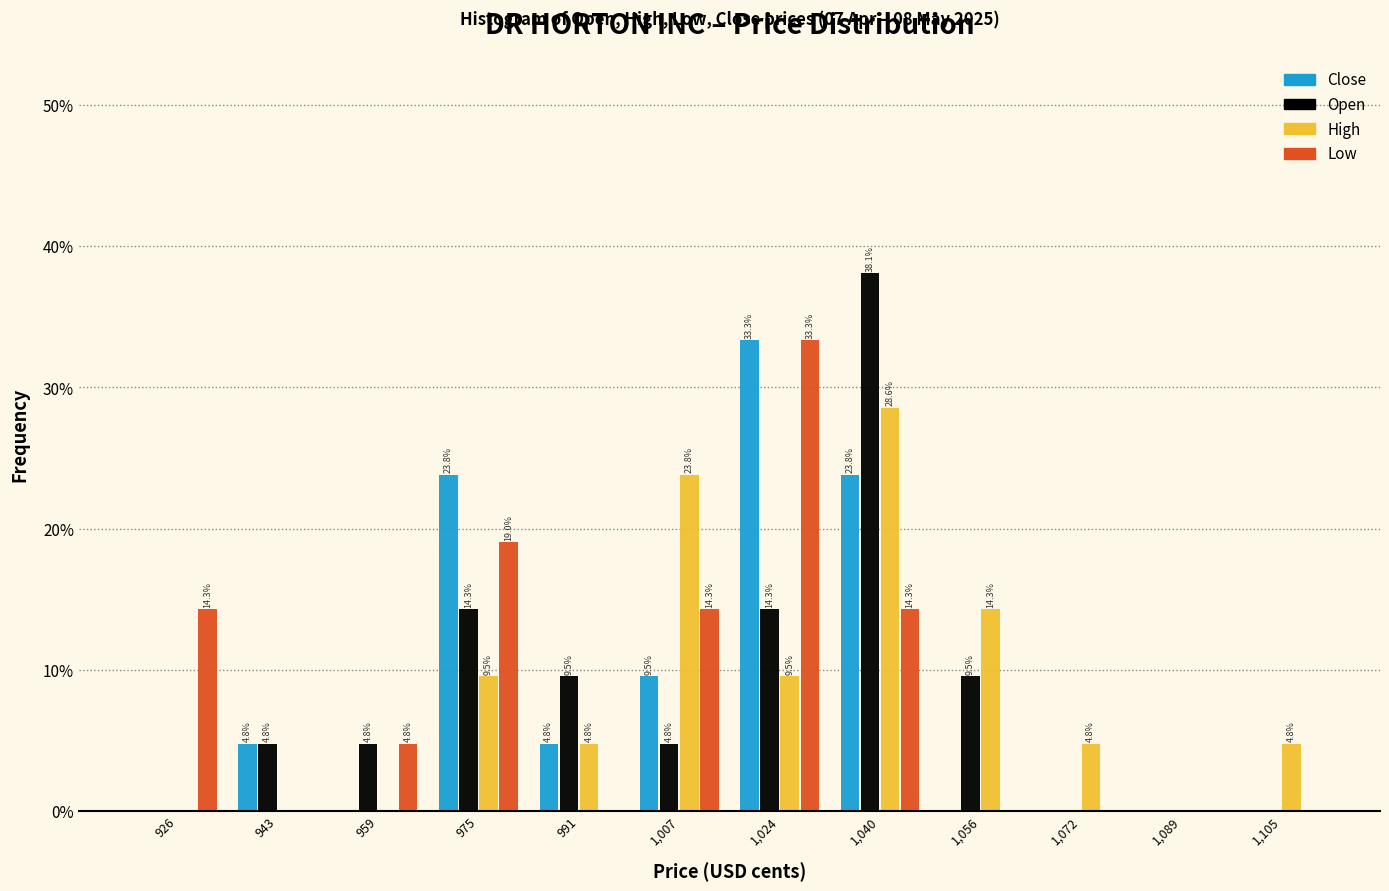

Reading left to right, what are all the values shown in this chart?

Close: 926=0.0	943=4.8	959=0.0	975=23.8	991=4.8	1,007=9.5	1,024=33.3	1,040=23.8	1,056=0.0	1,072=0.0	1,089=0.0	1,105=0.0
Open: 926=0.0	943=4.8	959=4.8	975=14.3	991=9.5	1,007=4.8	1,024=14.3	1,040=38.1	1,056=9.5	1,072=0.0	1,089=0.0	1,105=0.0
High: 926=0.0	943=0.0	959=0.0	975=9.5	991=4.8	1,007=23.8	1,024=9.5	1,040=28.6	1,056=14.3	1,072=4.8	1,089=0.0	1,105=4.8
Low: 926=14.3	943=0.0	959=4.8	975=19.0	991=0.0	1,007=14.3	1,024=33.3	1,040=14.3	1,056=0.0	1,072=0.0	1,089=0.0	1,105=0.0